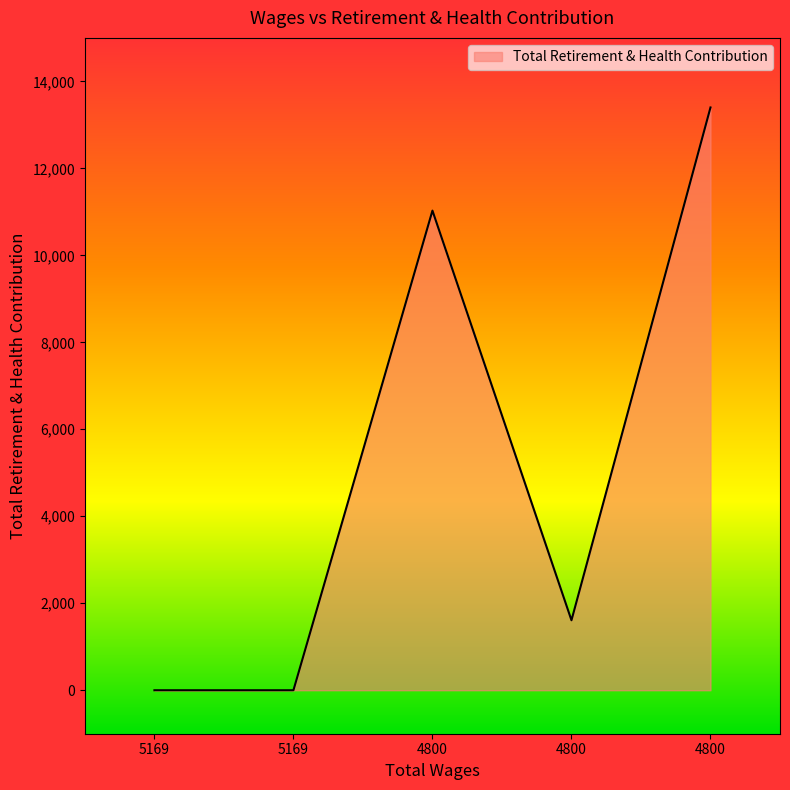

How many values are below 1609?

2